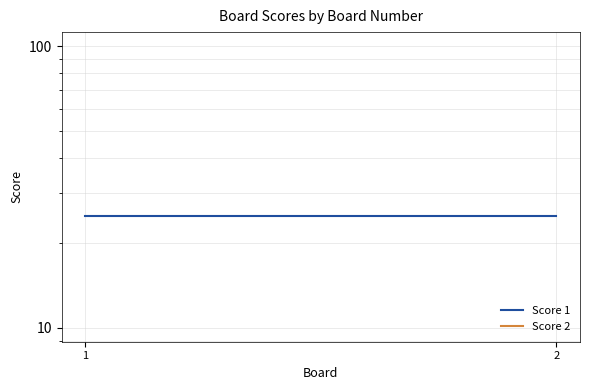

What are all the series names shown in the legend?

Score 1, Score 2